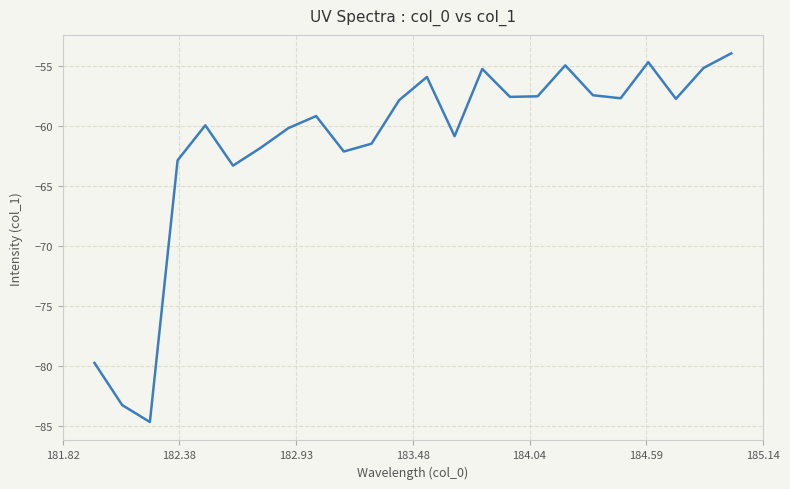

What is the greatest value displayed?

-53.9